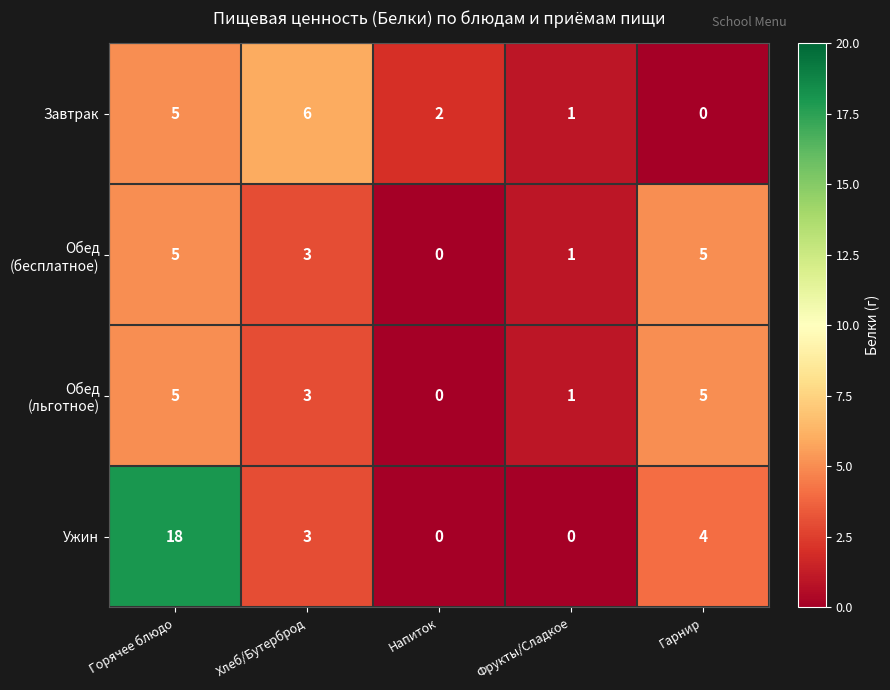

Rank the categories by Завтрак value from lowest to highest.

Гарнир, Фрукты/Сладкое, Напиток, Горячее блюдо, Хлеб/Бутерброд